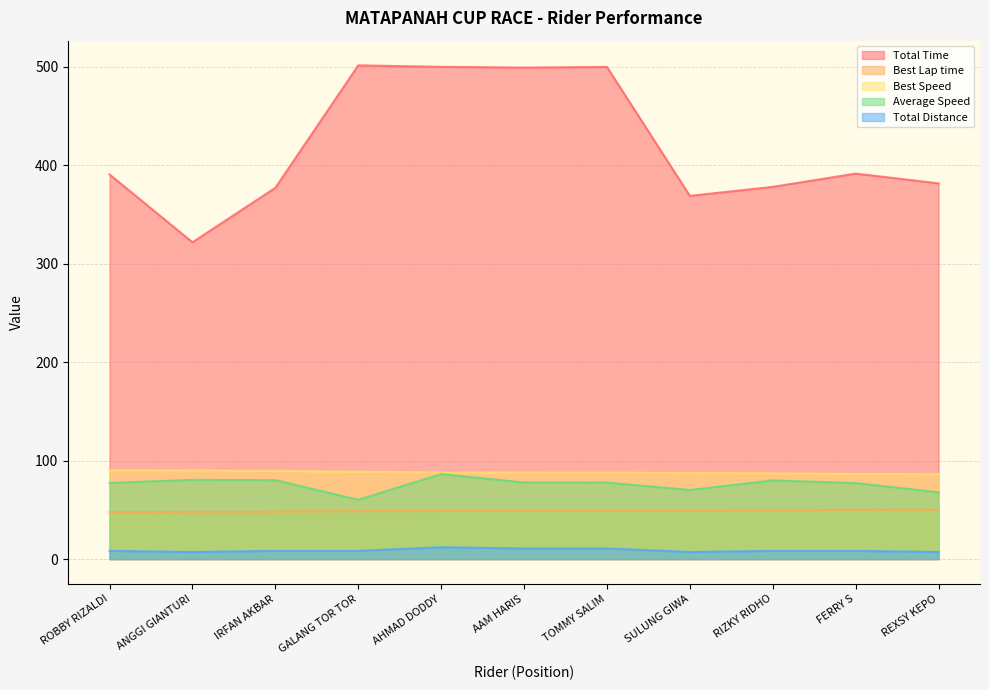

At which category does Total Distance reach its first local valley?

ANGGI GIANTURI